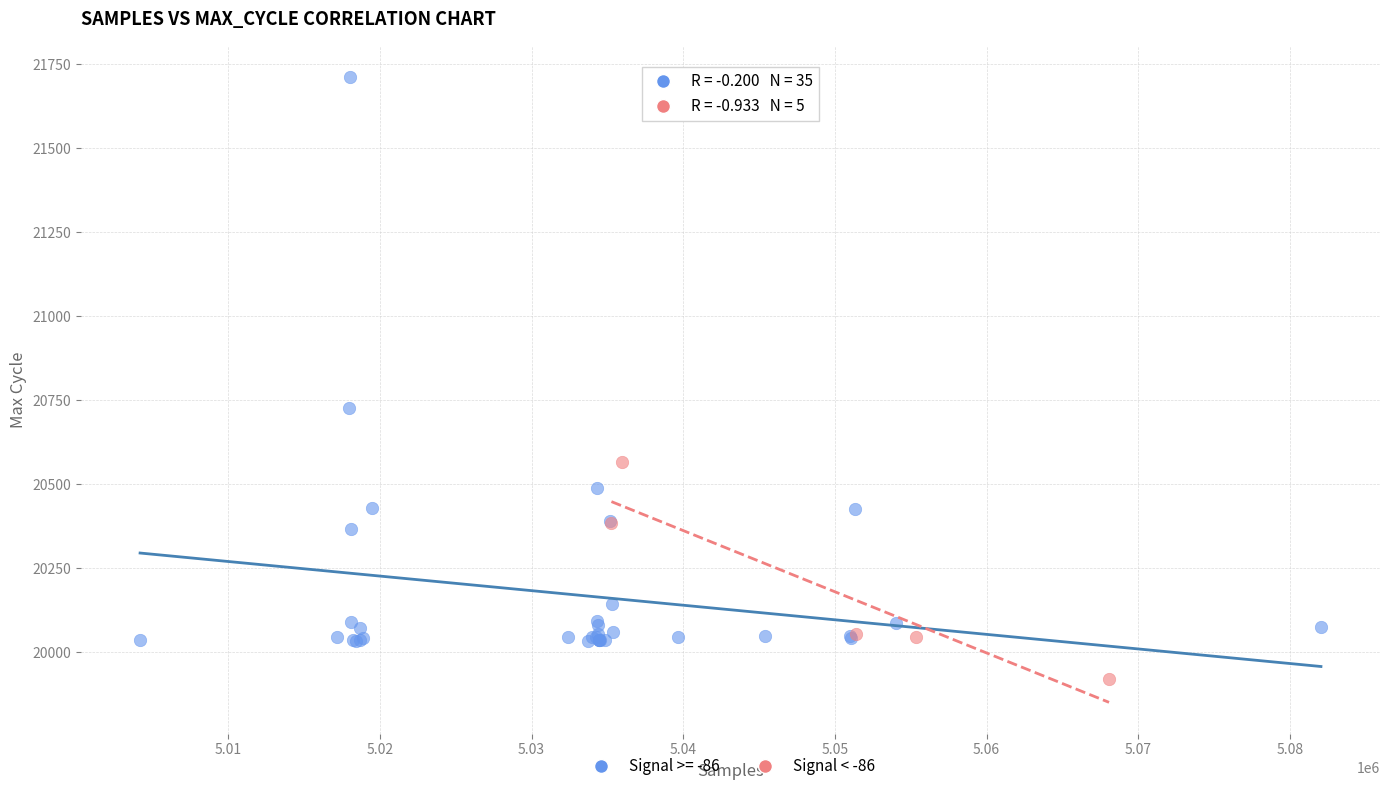

Which series contains the lowest Y value?

Signal < -86